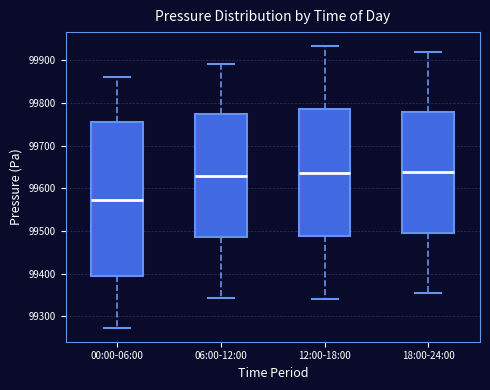

Which box is the tallest, from its lower edge to its upper edge?

00:00-06:00